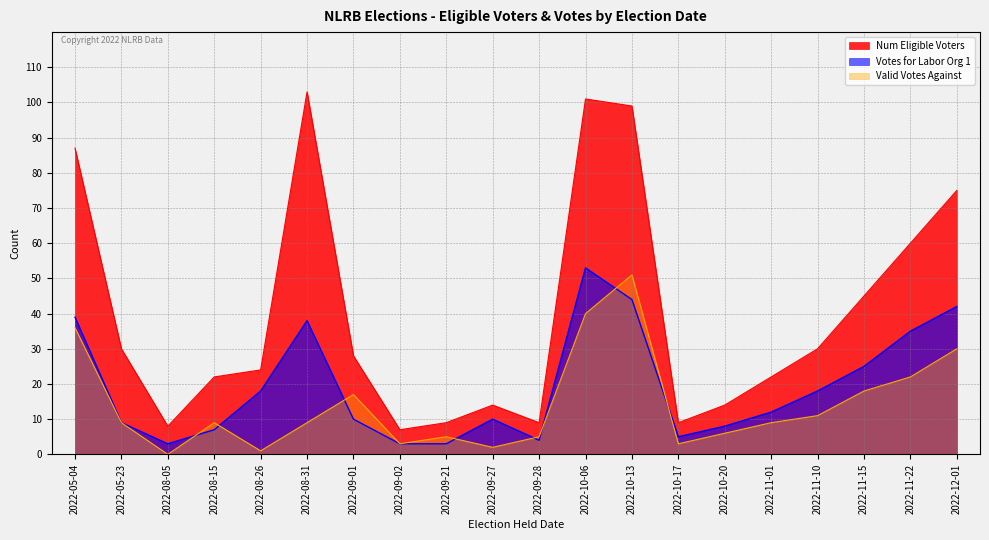

The Votes for Labor Org 1 series shows 8 at 2022-10-17. True or false?

False